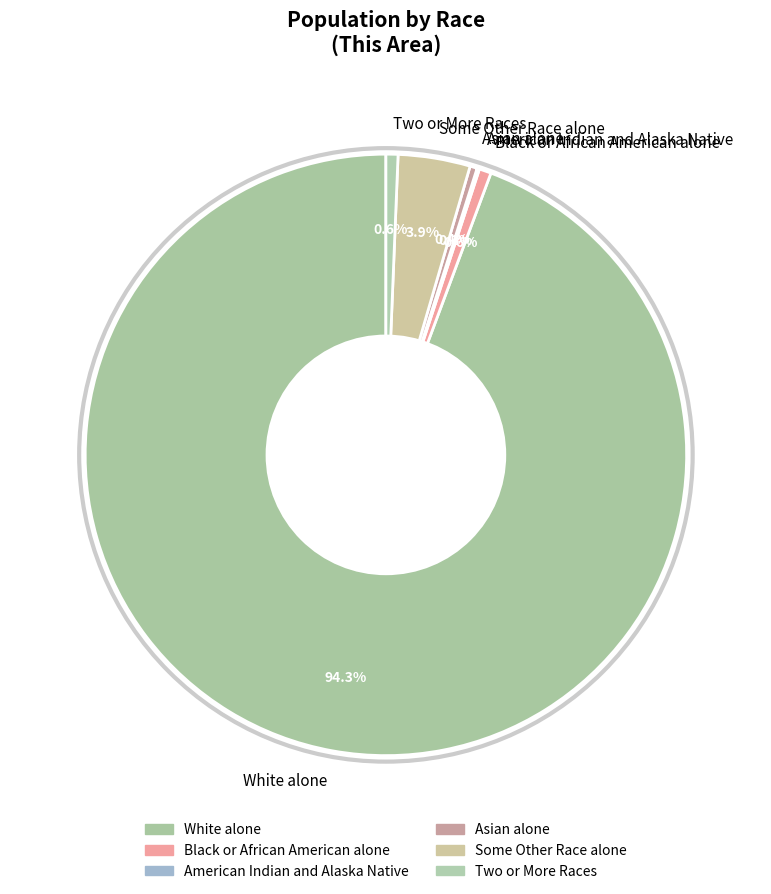

Combined, what portion of the pie is Asian alone and Black or African American alone?

1.0%